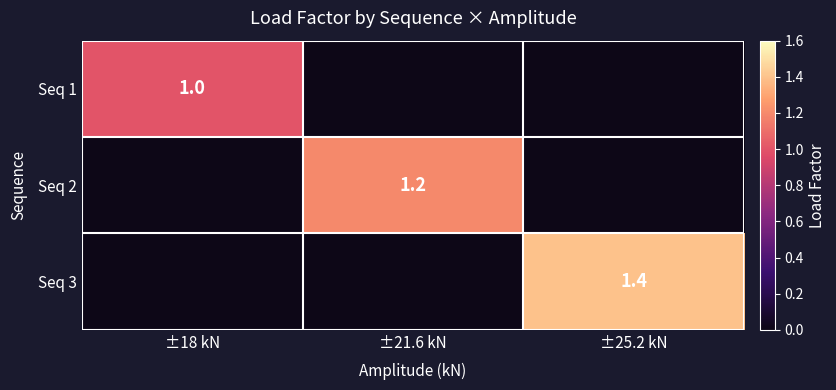

True or false: Seq 1 has a value of 1.6 at ±18 kN.

False